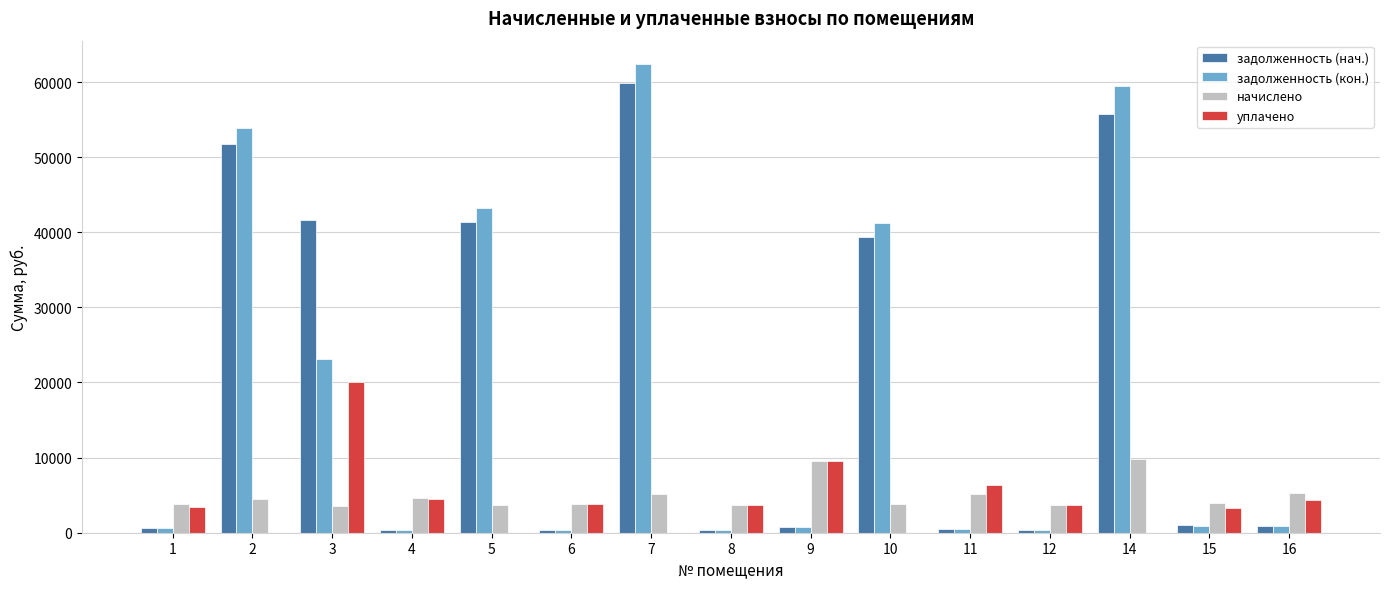

Is the value of задолженность (нач.) at 10 greater than the value of задолженность (кон.) at 3?

Yes